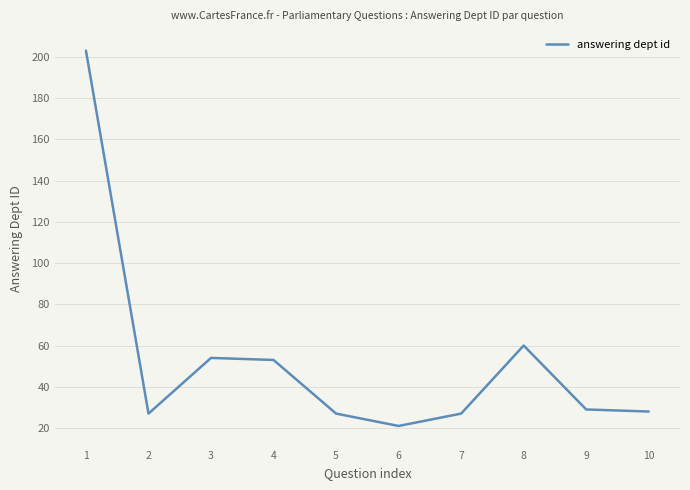

The value at 7 is 46. True or false?

False